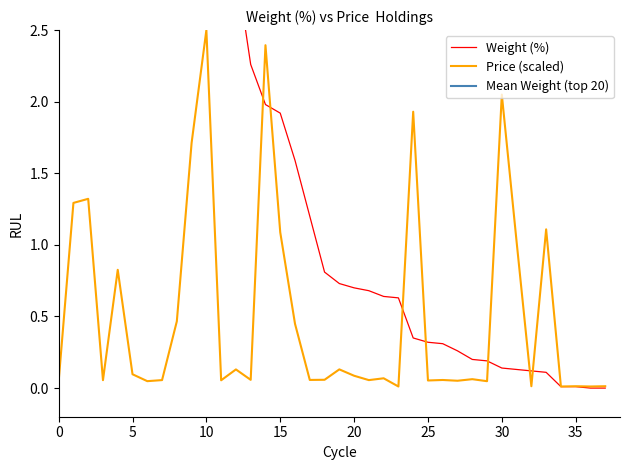

Is this an area chart (filled region under the line)?

No